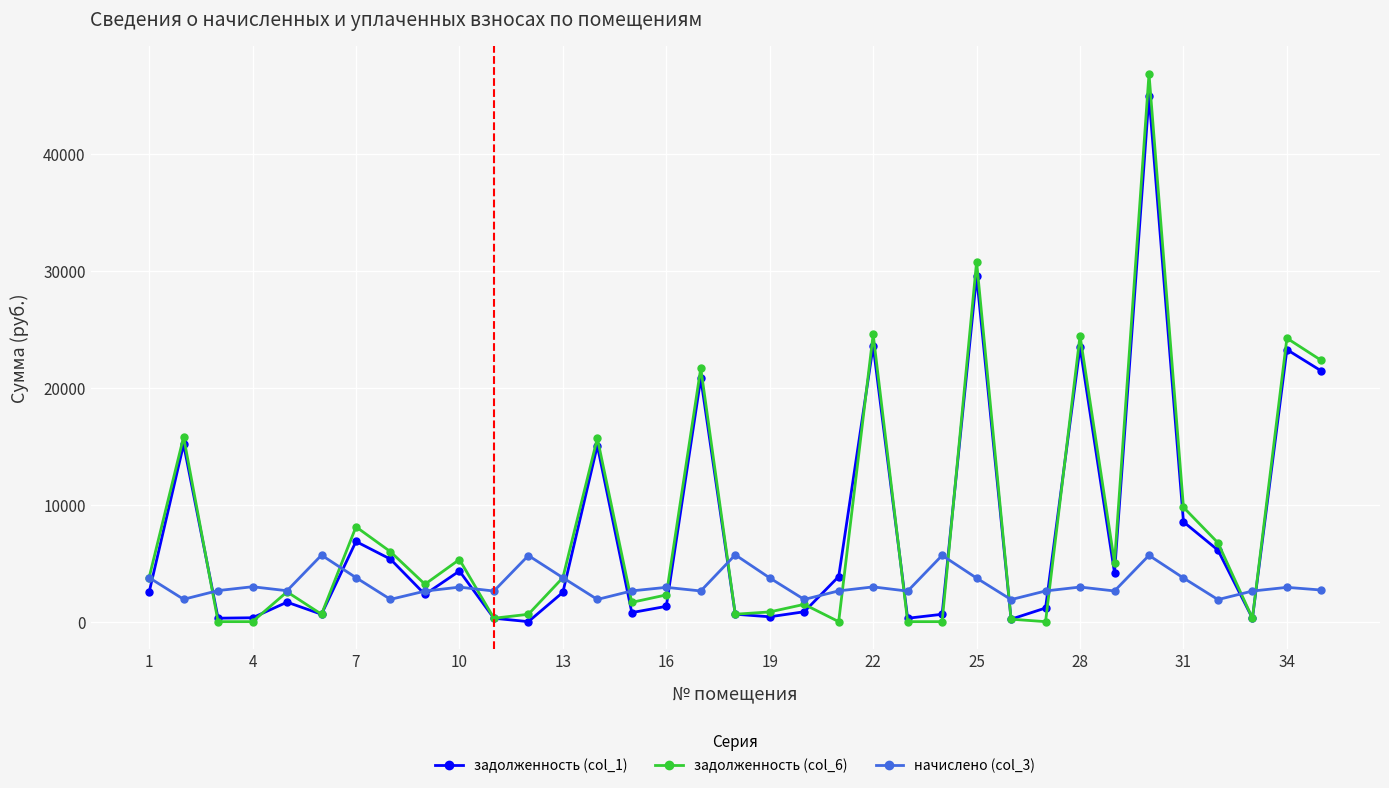

What is the maximum value for задолженность (col_1)?

44940.8